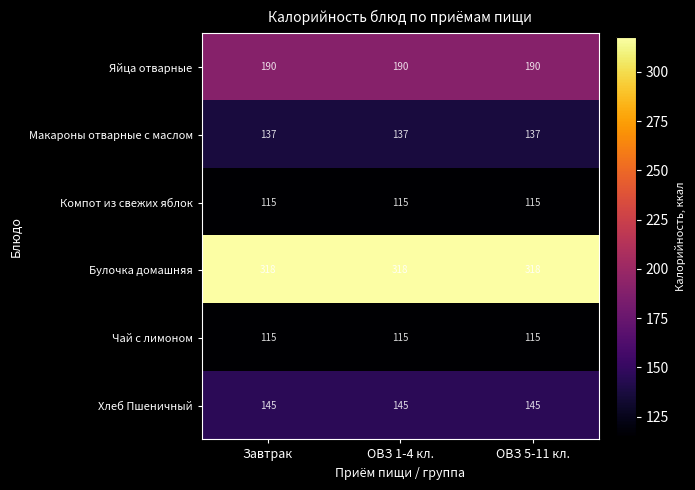

What is the minimum value shown in the chart?

115